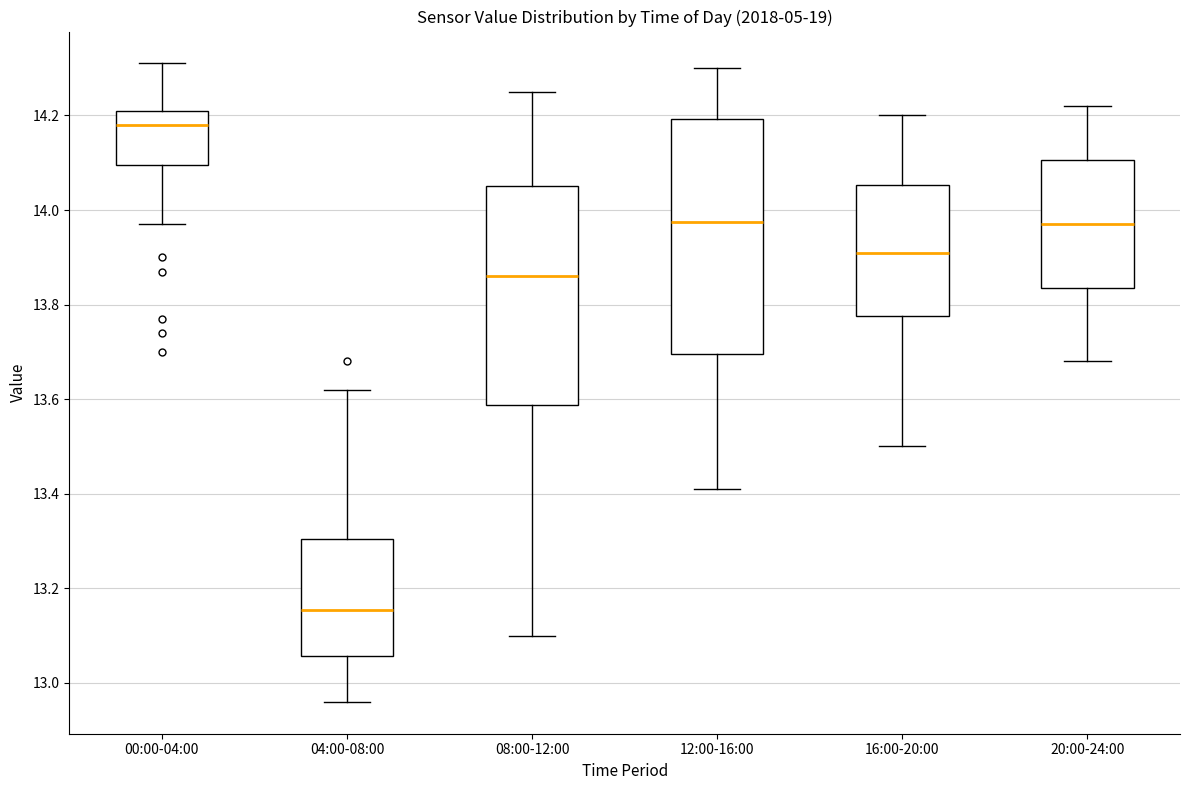

Which box has the lowest median line?

04:00-08:00